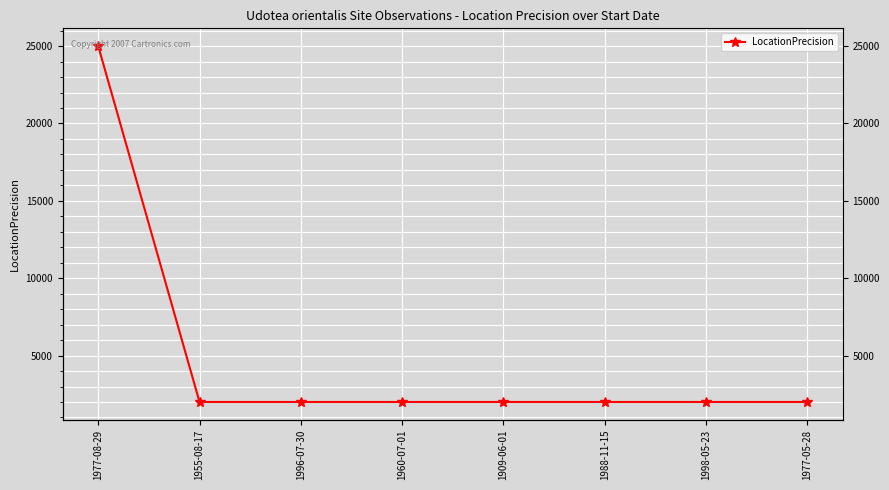

Rank the categories by value from highest to lowest.

1977-08-29, 1955-08-17, 1996-07-30, 1960-07-01, 1909-06-01, 1988-11-15, 1998-05-23, 1977-05-28